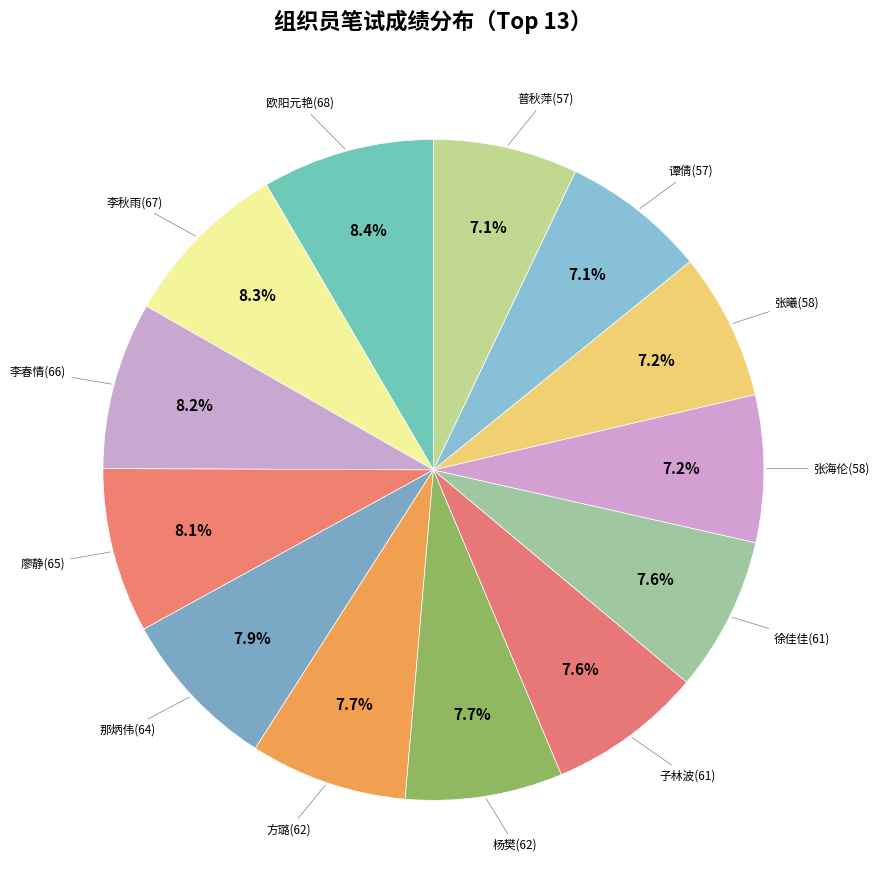

Does 张曦(58) account for over 50% of the chart?

No